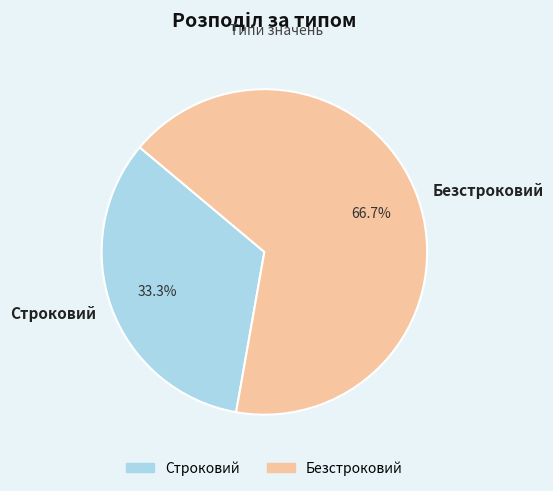

To the nearest percent, what portion does Строковий represent?

33%